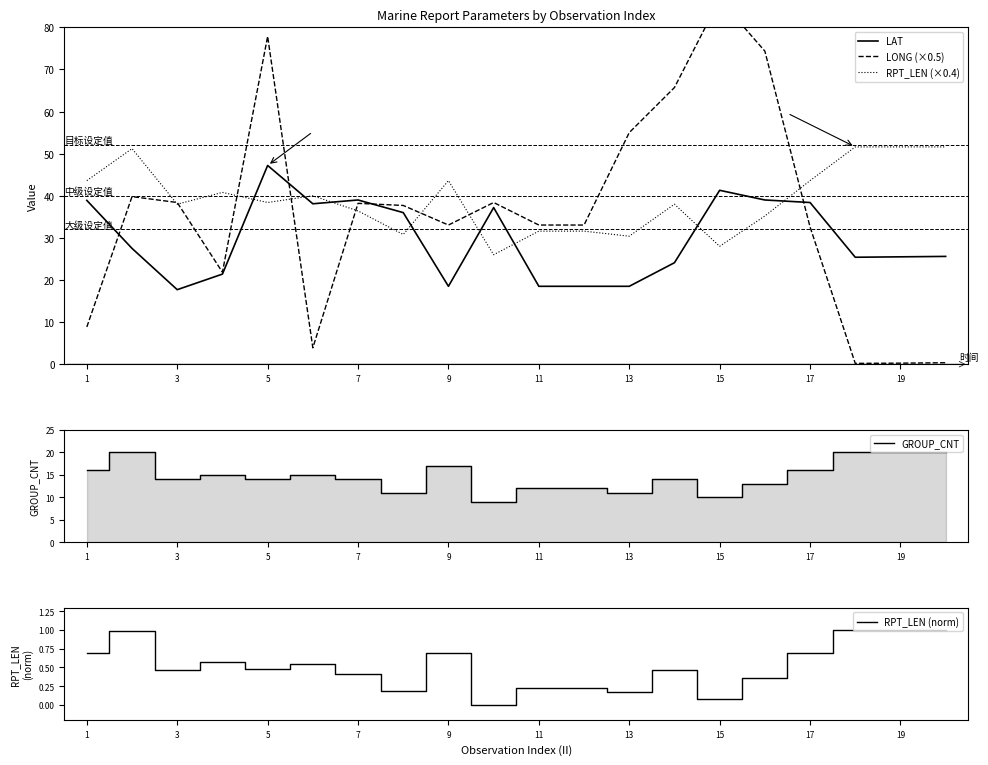

Rank the series by their maximum value, from highest to lowest.

LONG (×0.5), RPT_LEN (×0.4), LAT, GROUP_CNT, RPT_LEN (norm)